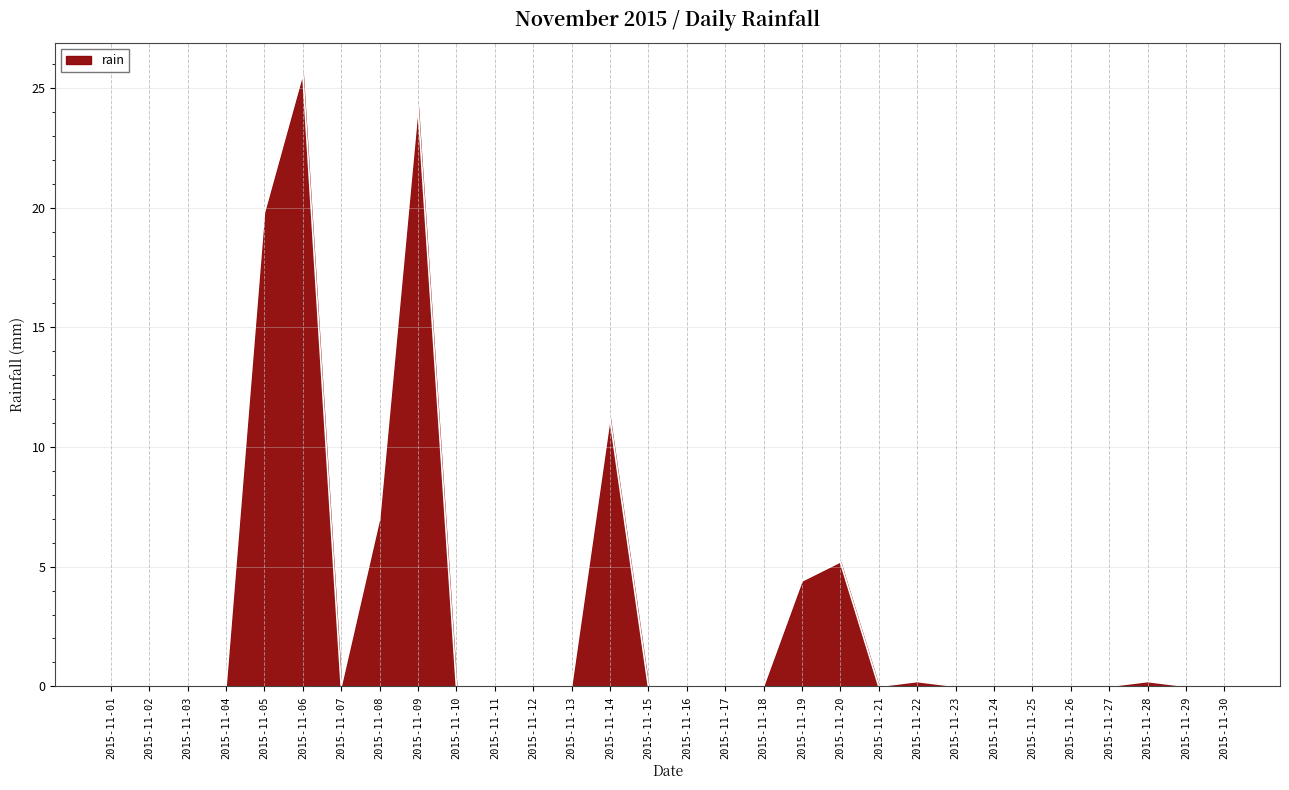

What is the greatest value displayed?

25.6